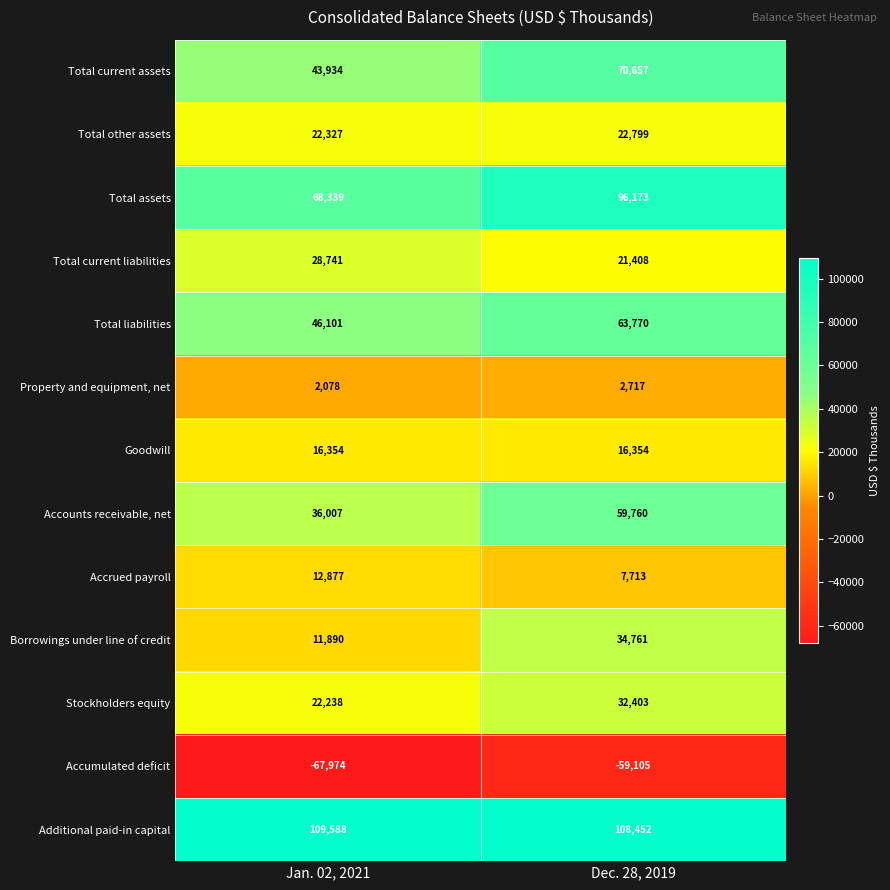

Which series has the largest range (max minus min)?

Total assets